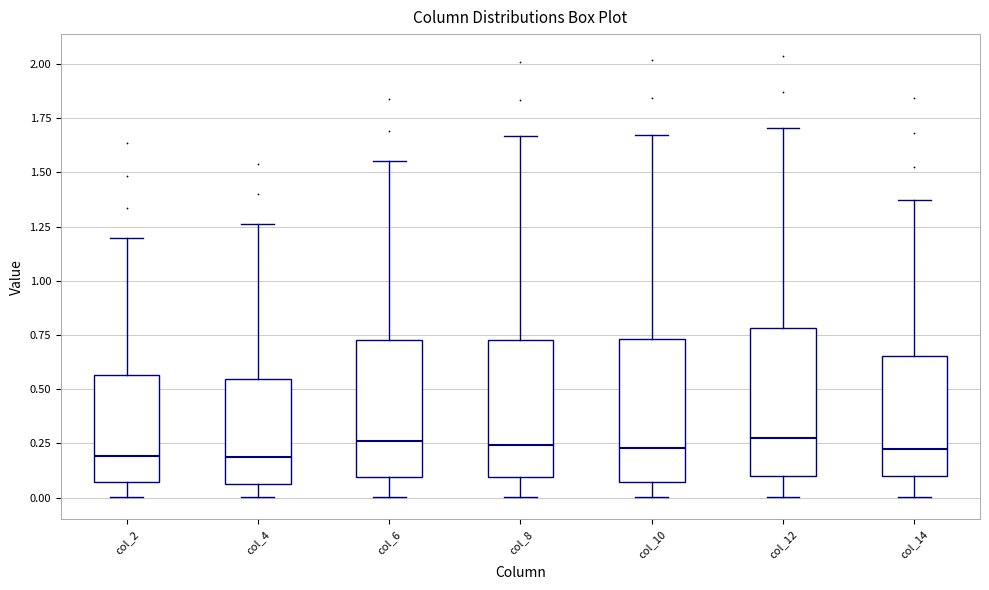

Reading left to right, read every box against the y-axis: the position of its median line, the range the box covers, and the ends of its whiskers. The values are not printed on the chart, so give them approximately, as read against the axis.

col_2: median 0.20, box 0.05 to 0.55, whiskers 0.00 to 1.20
col_4: median 0.20, box 0.05 to 0.55, whiskers 0.00 to 1.25
col_6: median 0.25, box 0.10 to 0.75, whiskers 0.00 to 1.55
col_8: median 0.25, box 0.10 to 0.75, whiskers 0.00 to 1.65
col_10: median 0.25, box 0.05 to 0.75, whiskers 0.00 to 1.65
col_12: median 0.30, box 0.10 to 0.80, whiskers 0.00 to 1.70
col_14: median 0.20, box 0.10 to 0.65, whiskers 0.00 to 1.35